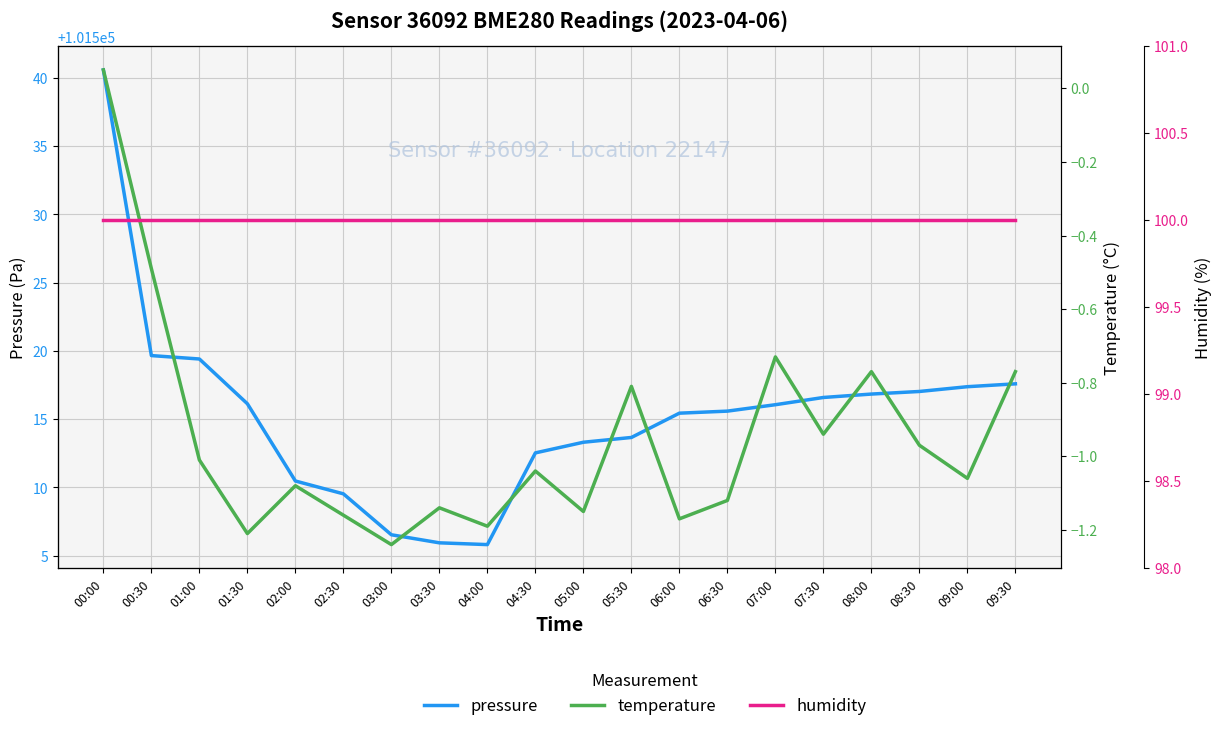

What is the label of the 5th point from the right?

07:30